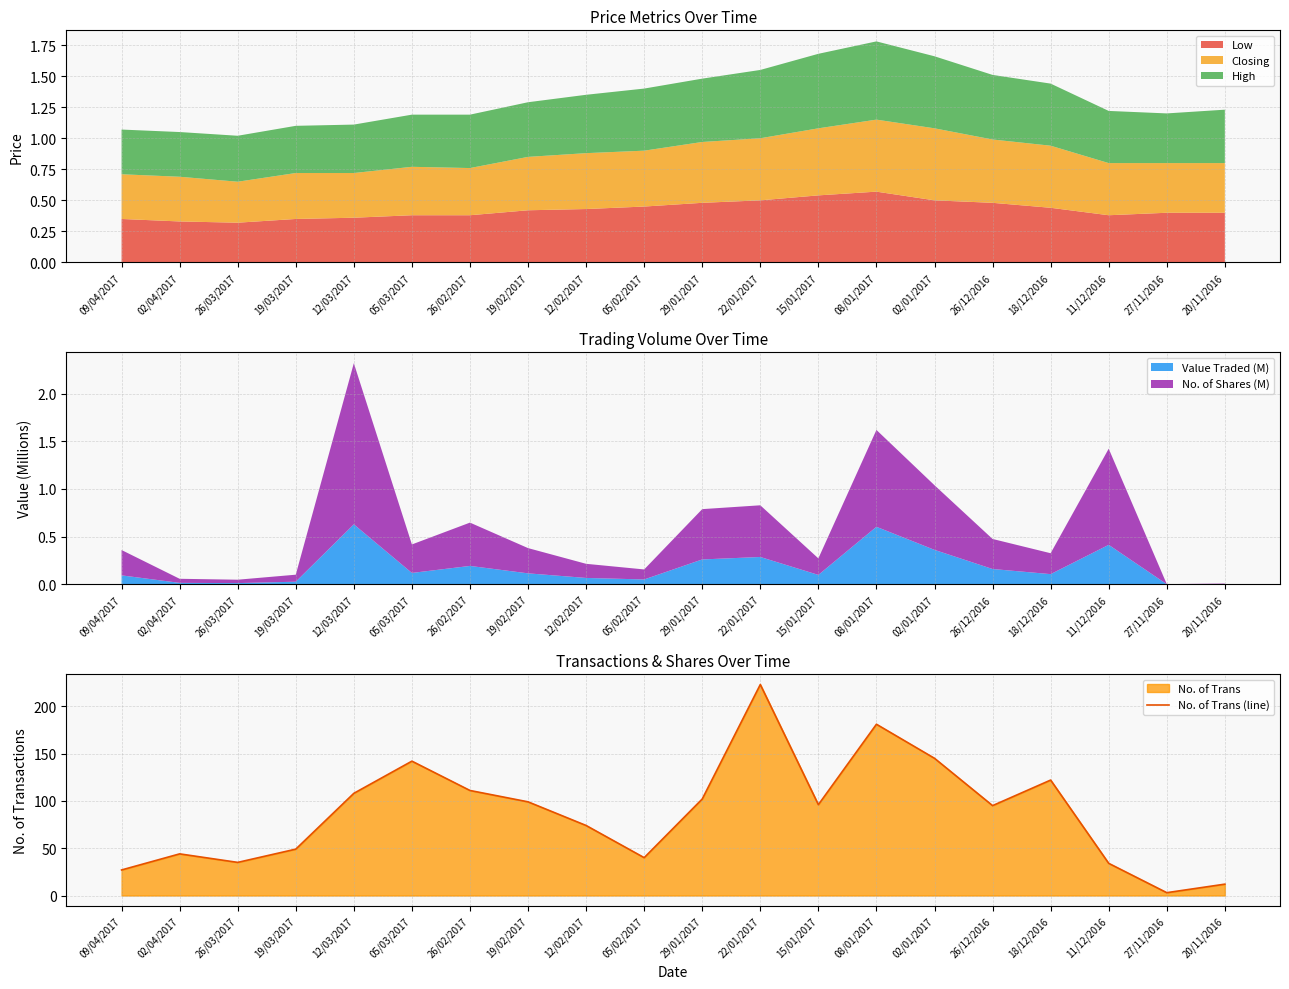

The value at 05/03/2017 is 142. True or false?

True